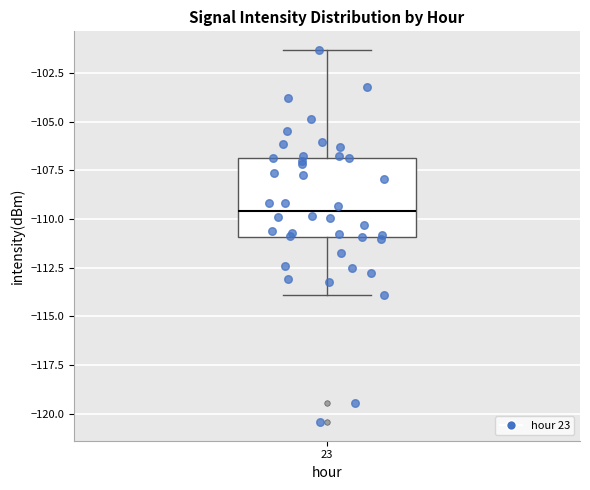

Transcribe this box plot: give where the median line is, the range the box spans, and where the two whiskers end, as read against the y-axis. The values are not printed on the chart, so give them approximately, as read against the axis.

median -109.5, box -111.0 to -107.0, whiskers -114.0 to -101.5